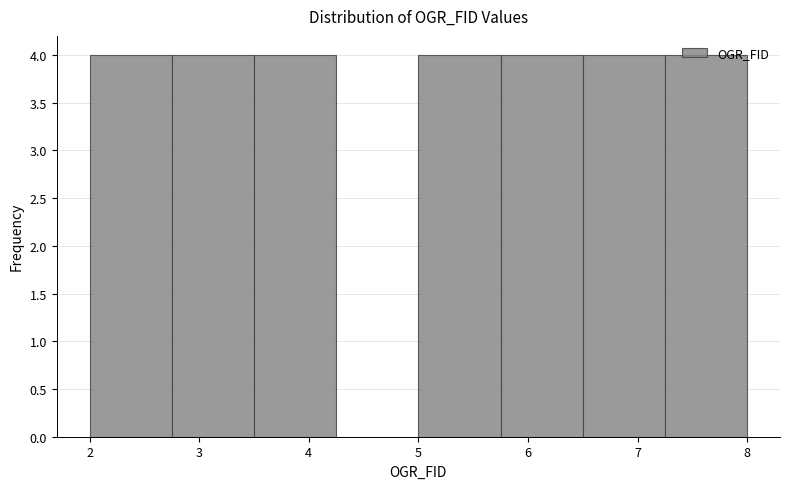

Reading left to right, list every bar in this chart as the range it spans on the x-axis followed by its height. Neither the bar edges nor the heights are printed on the chart, so give them approximately, as read against the axes.

2.00 to 2.75: 4
2.75 to 3.50: 4
3.50 to 4.25: 4
4.25 to 5.00: 0
5.00 to 5.75: 4
5.75 to 6.50: 4
6.50 to 7.25: 4
7.25 to 8.00: 4